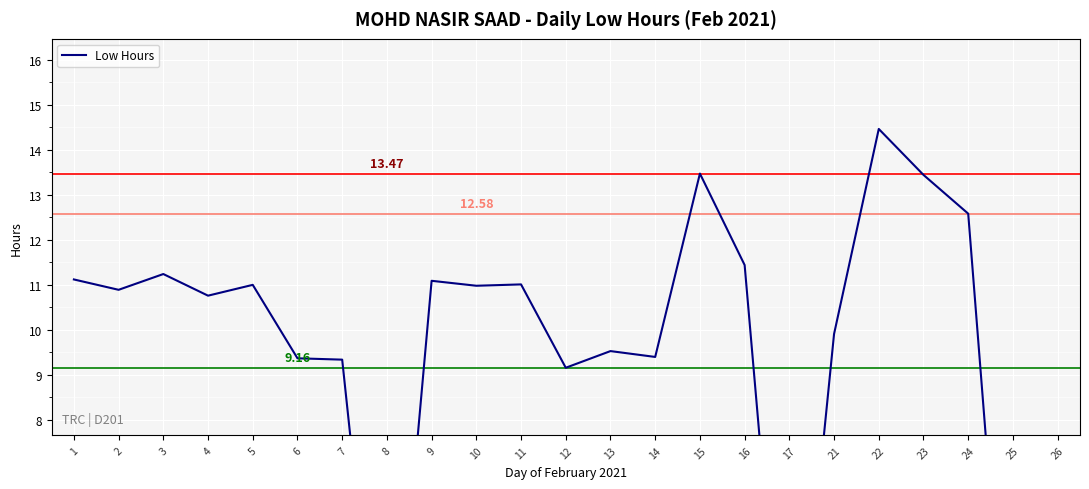

Approximately how many times larger is the value at 9 compared to 2?

1.0